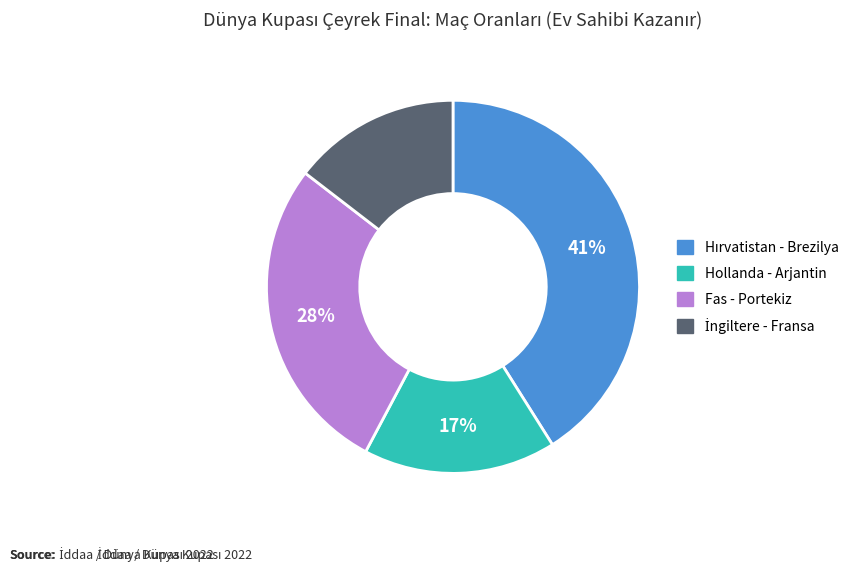

Approximately how many times larger is the value at Hollanda - Arjantin compared to Fas - Portekiz?

0.6